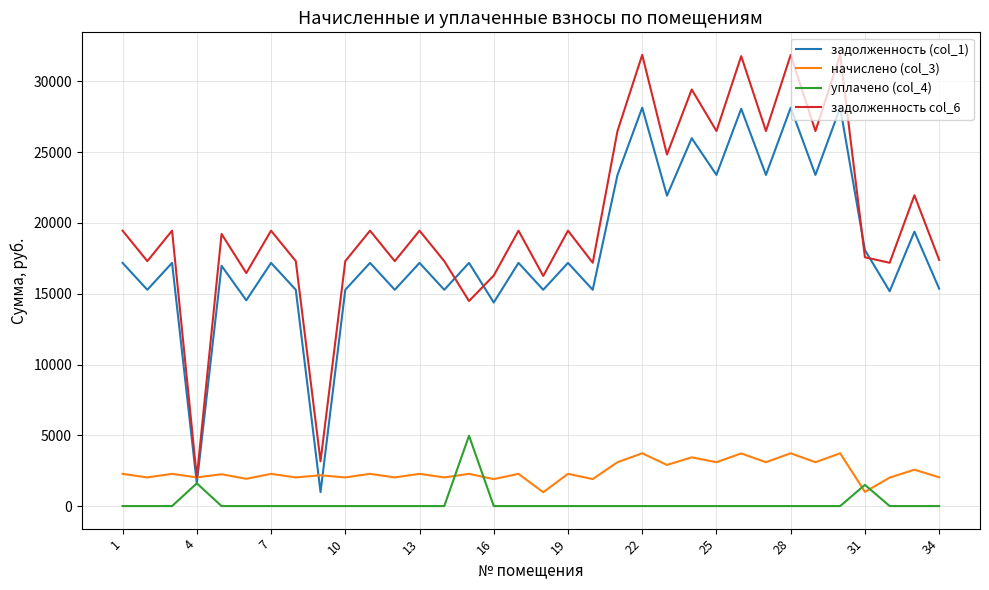

Count the number of categories in the chart.

34